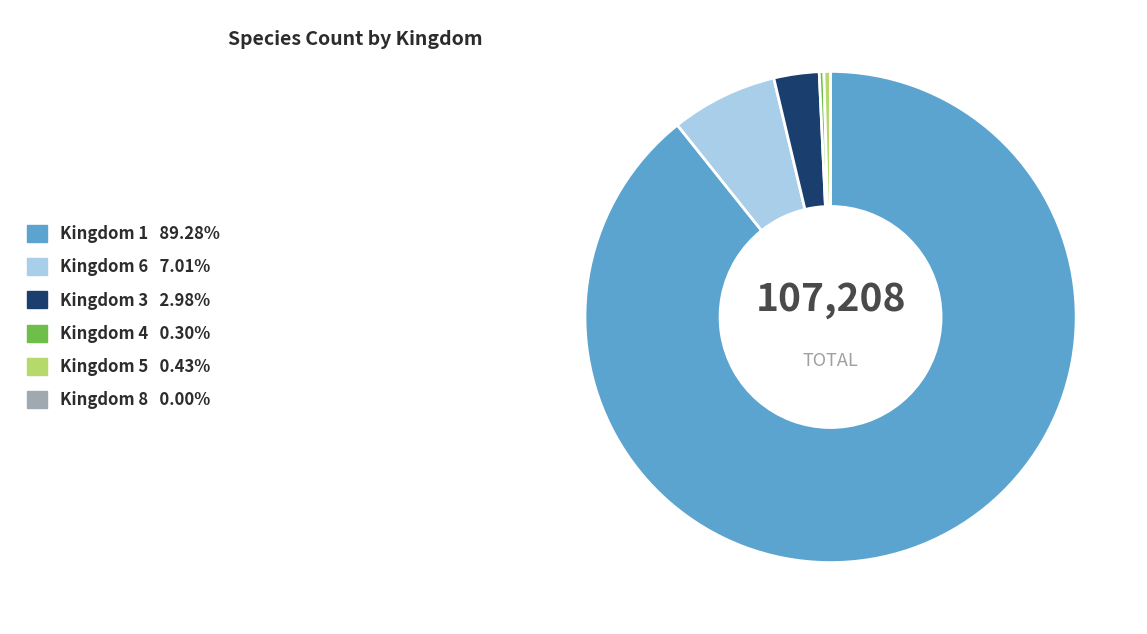

Does any single category account for the majority?

Yes